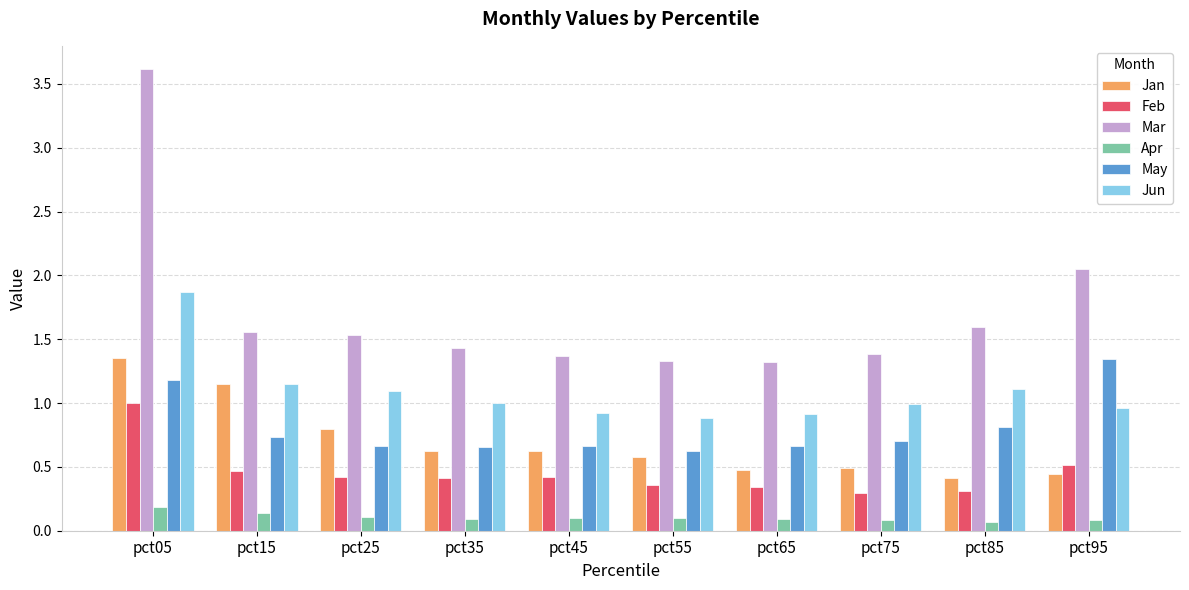

The value of Mar at pct45 is 1.4. True or false?

True